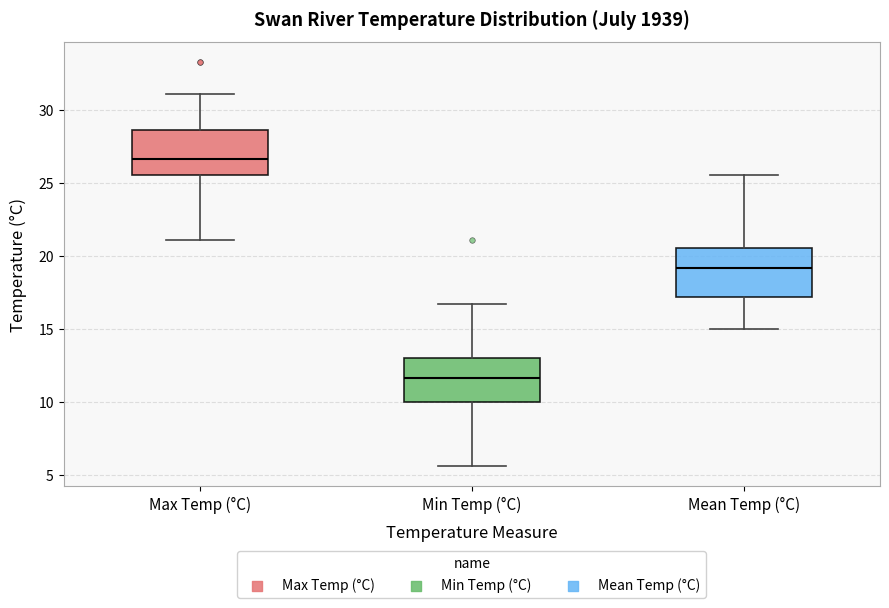

Where does the upper whisker of the box for Max Temp (°C) end on the y-axis? The values are not printed on the chart, so give them approximately, as read against the axis.

31.0